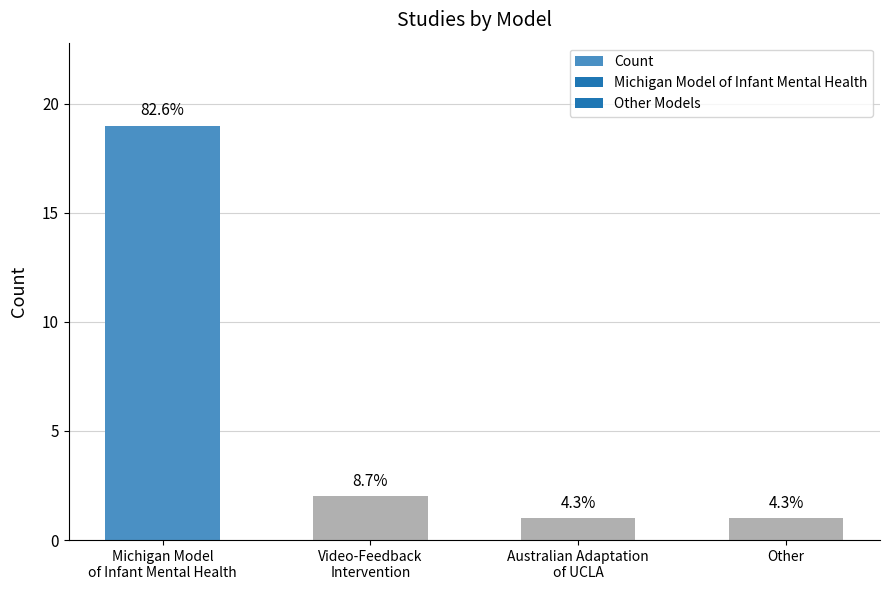

What is the value of the 2nd bar from the left?

2